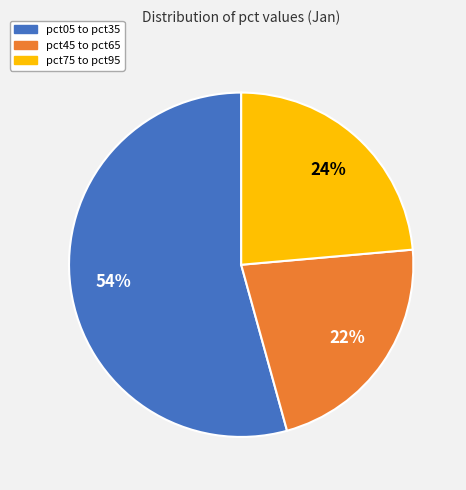

Rank the categories by value from lowest to highest.

pct45 to pct65, pct75 to pct95, pct05 to pct35